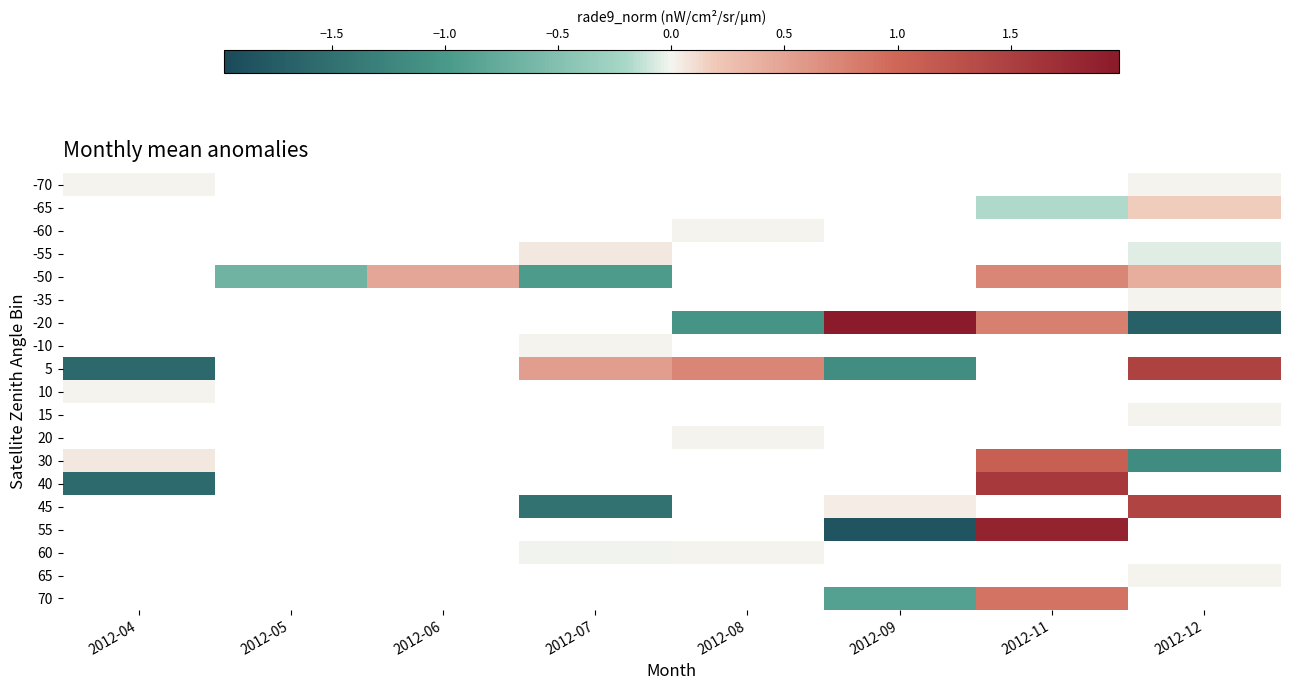

Is the value of 45 at 2012-11 greater than the value of 10 at 2012-06?

No